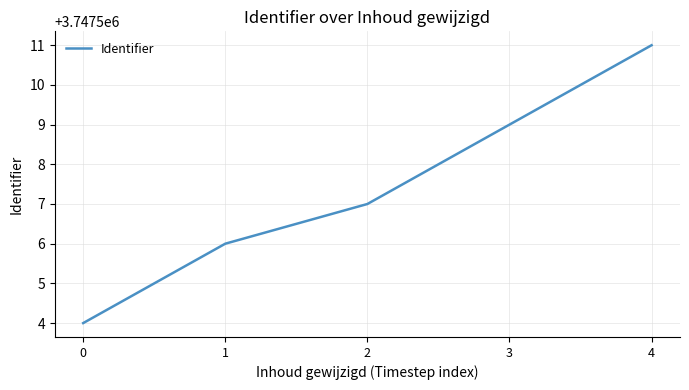

Reading left to right, transcribe all the data shown in this chart.

0=3747504	1=3747506	2=3747507	3=3747509	4=3747511